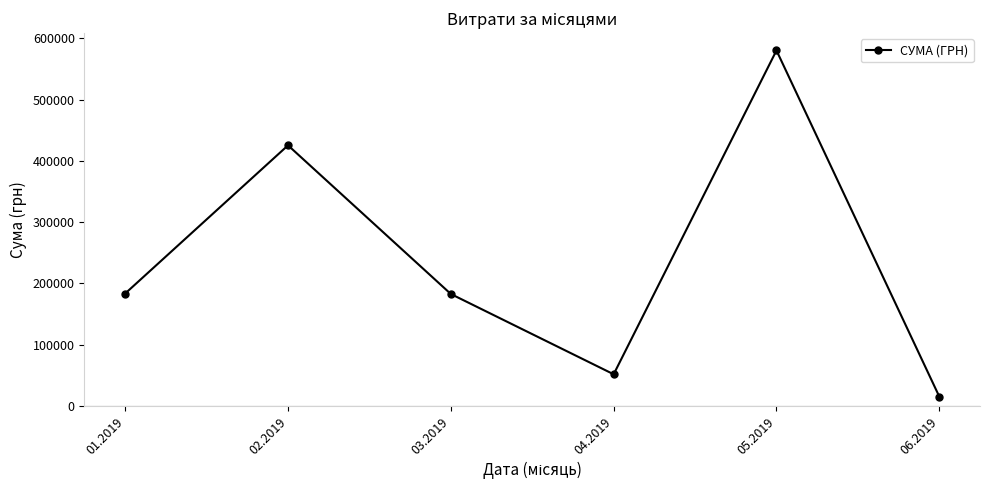

How many data points are less than 183350?

3